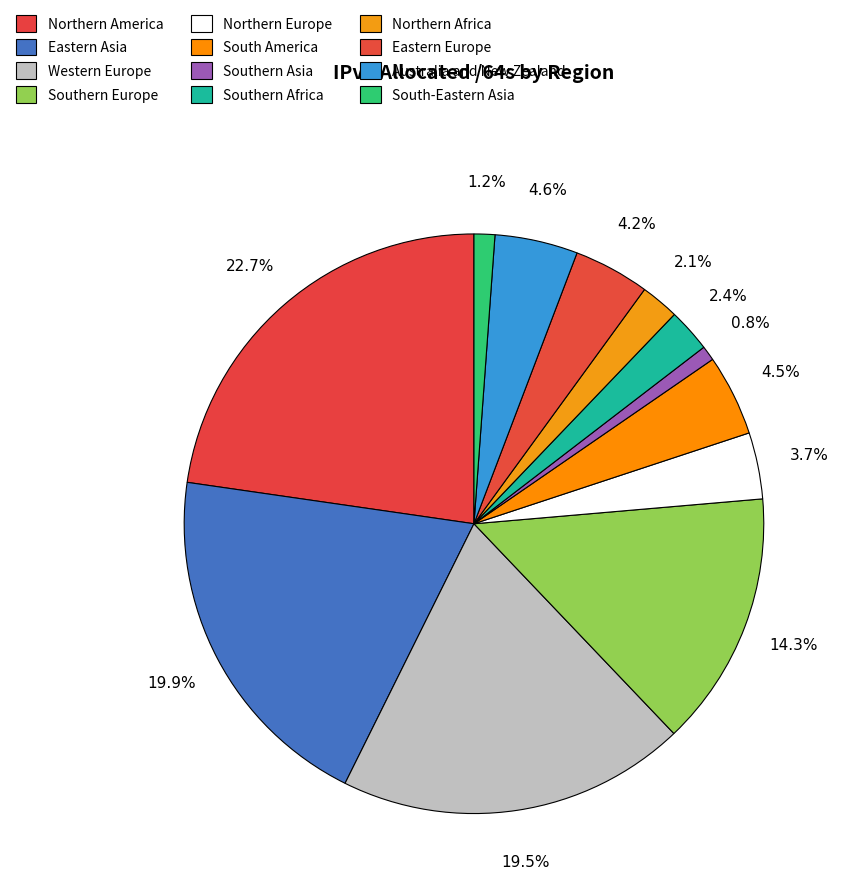

Is there a majority slice in this chart?

No